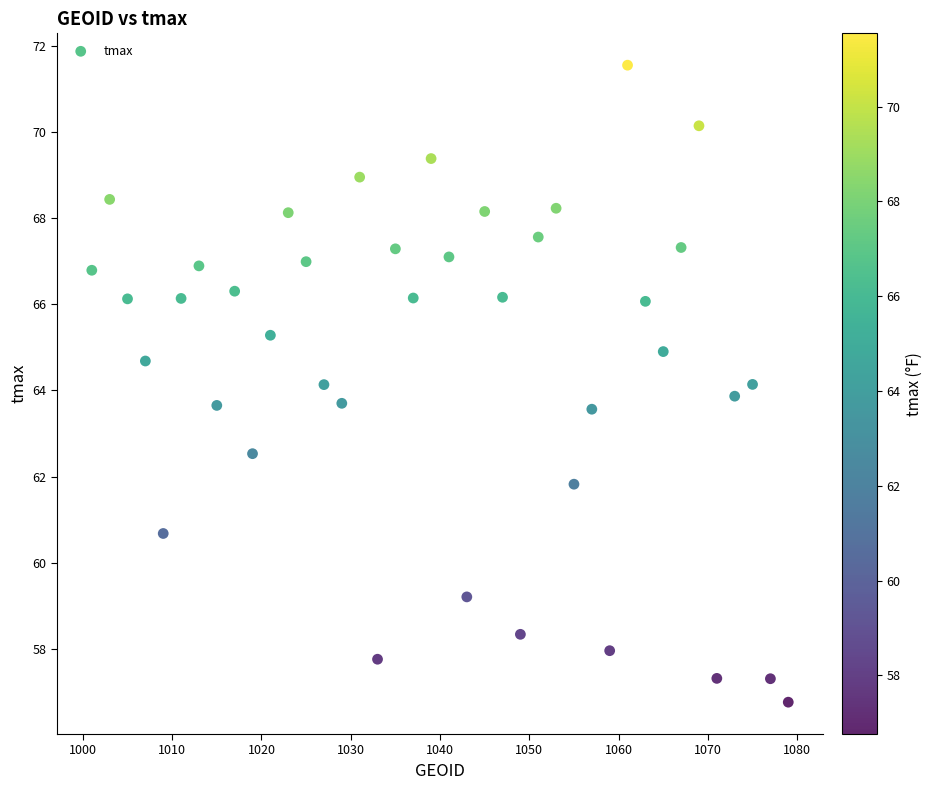

What is the range of X values (max minus min)?

78.0